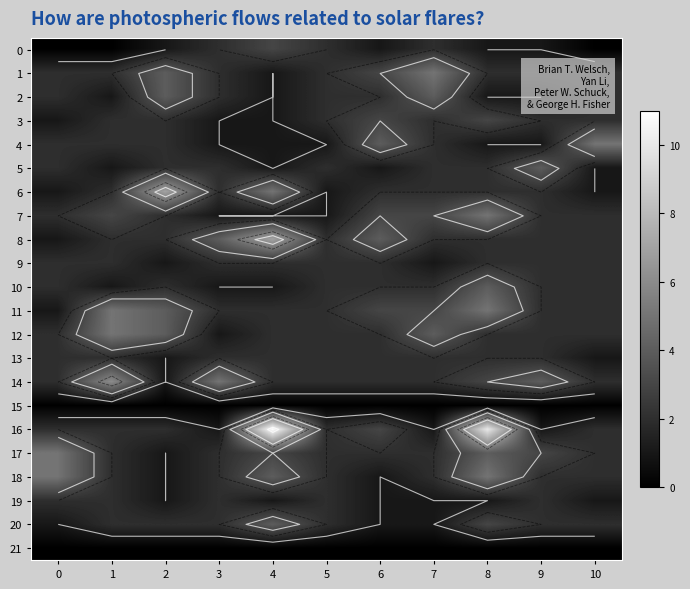

Read the 9 value at 10.

2